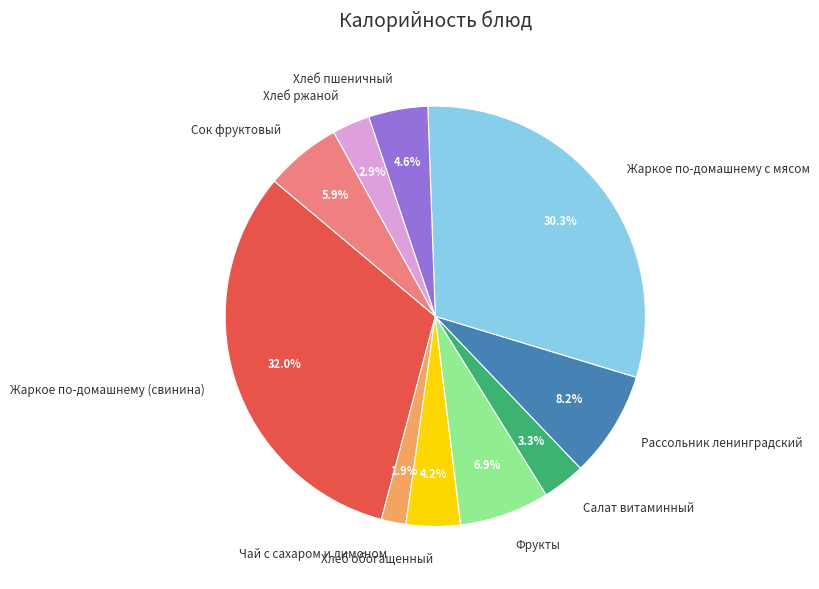

How many slices are in this pie chart?

10